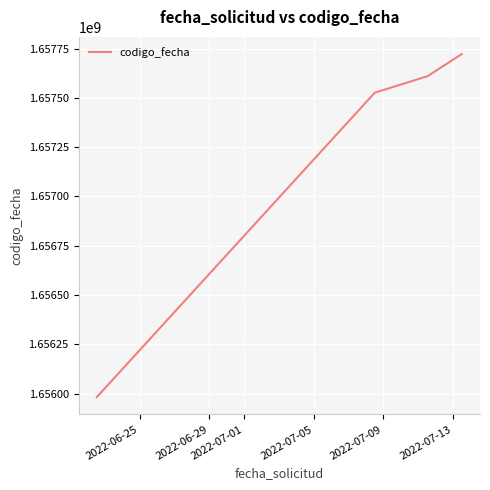

What is the difference between the second highest and minimum values?

1628852